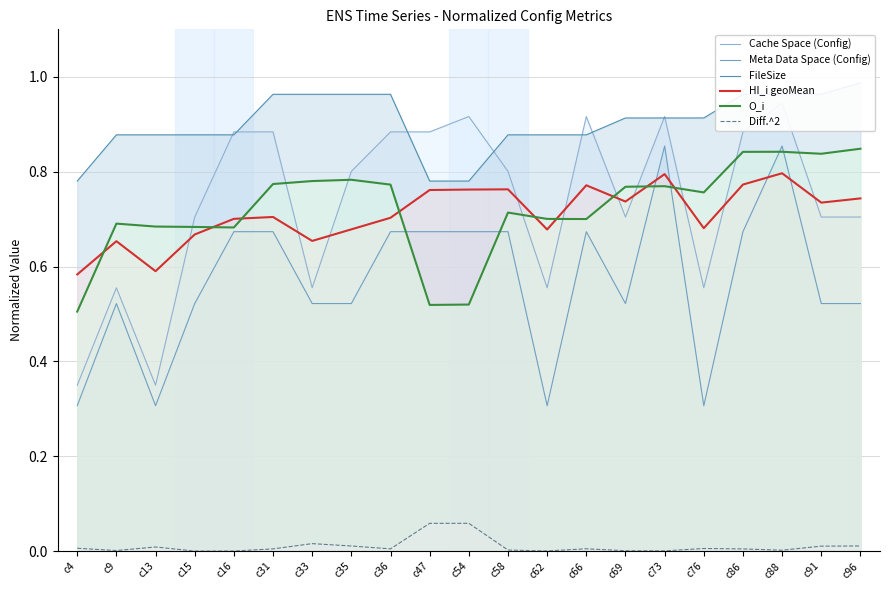

Is it true that HI_i geoMean equals 0.8 at c66?

True